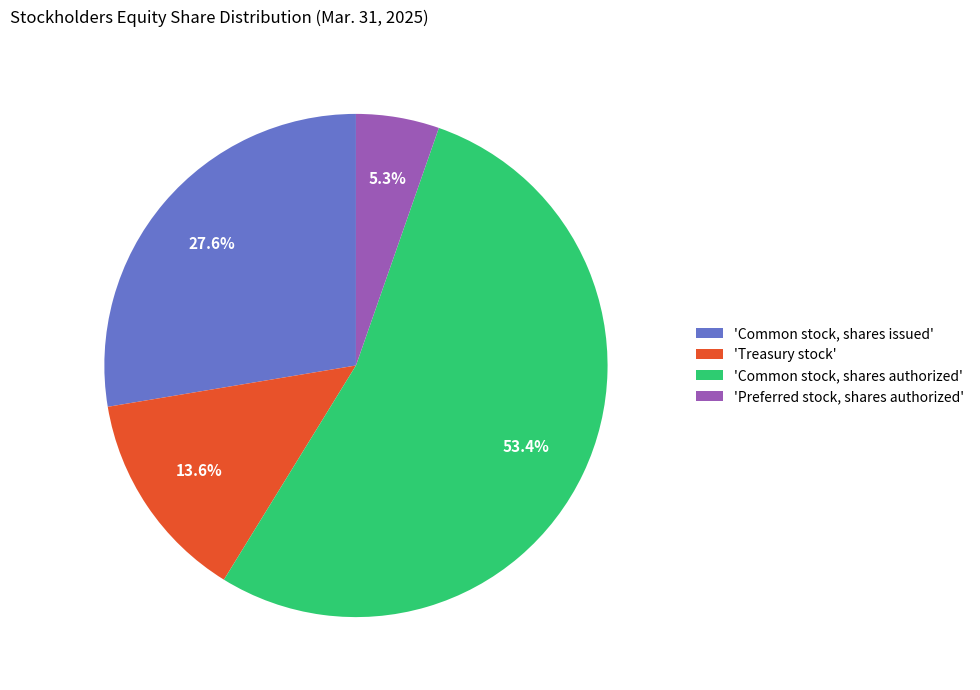

What percentage do 'Preferred stock, shares authorized' and 'Treasury stock' together represent?

18.9%